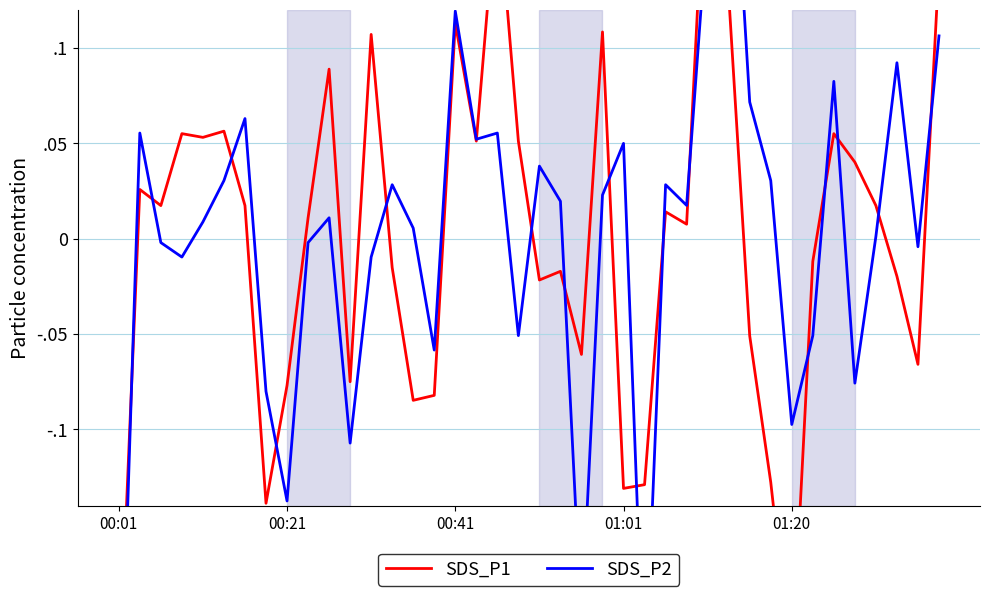

Does the chart have visible grid lines?

Yes